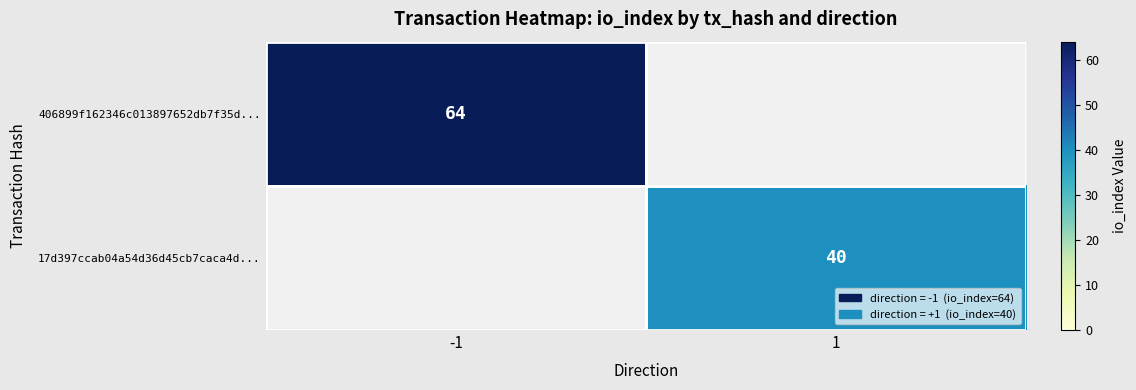

At how many categories does at least one series exceed 41?

1